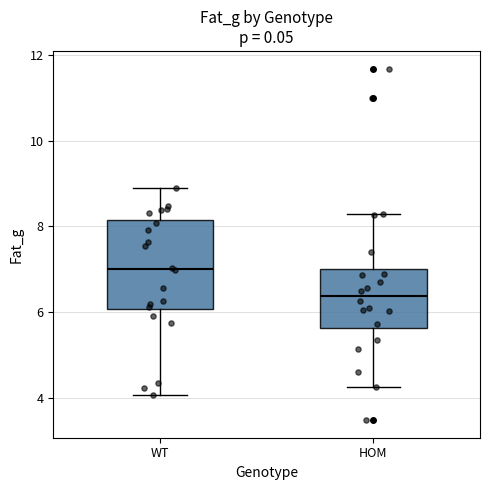

Reading left to right, transcribe this box plot: for each box, give where its median line is, the range the box spans, and where its two whiskers end, as read against the y-axis. The values are not printed on the chart, so give them approximately, as read against the axis.

WT: median 7.0, box 6.0 to 8.2, whiskers 4.0 to 9.0
HOM: median 6.4, box 5.6 to 7.0, whiskers 4.2 to 8.2